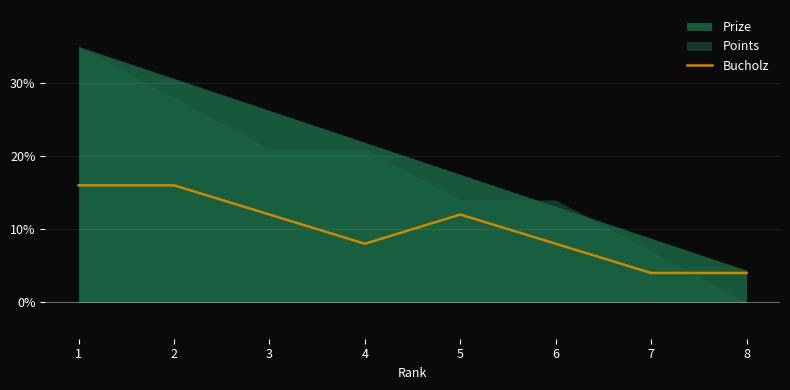

The value of Bucholz at 4 is 8. True or false?

True